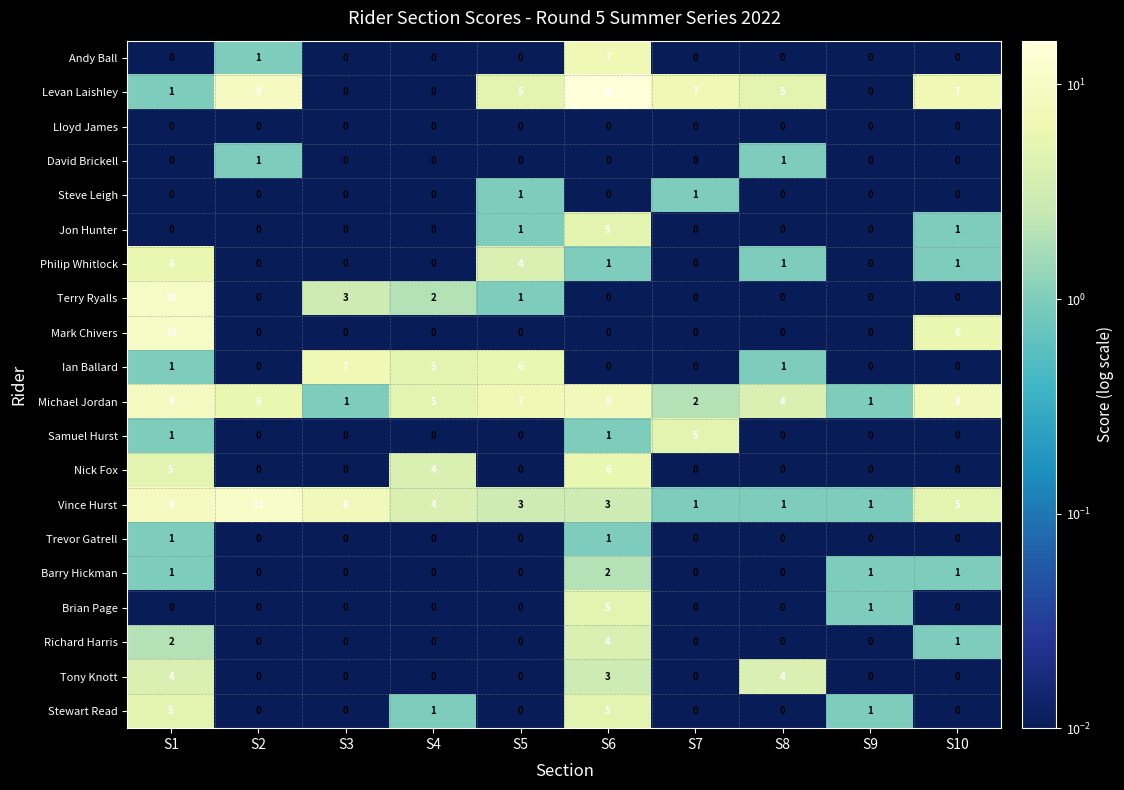

At which category is the sum across all series the highest?

S6